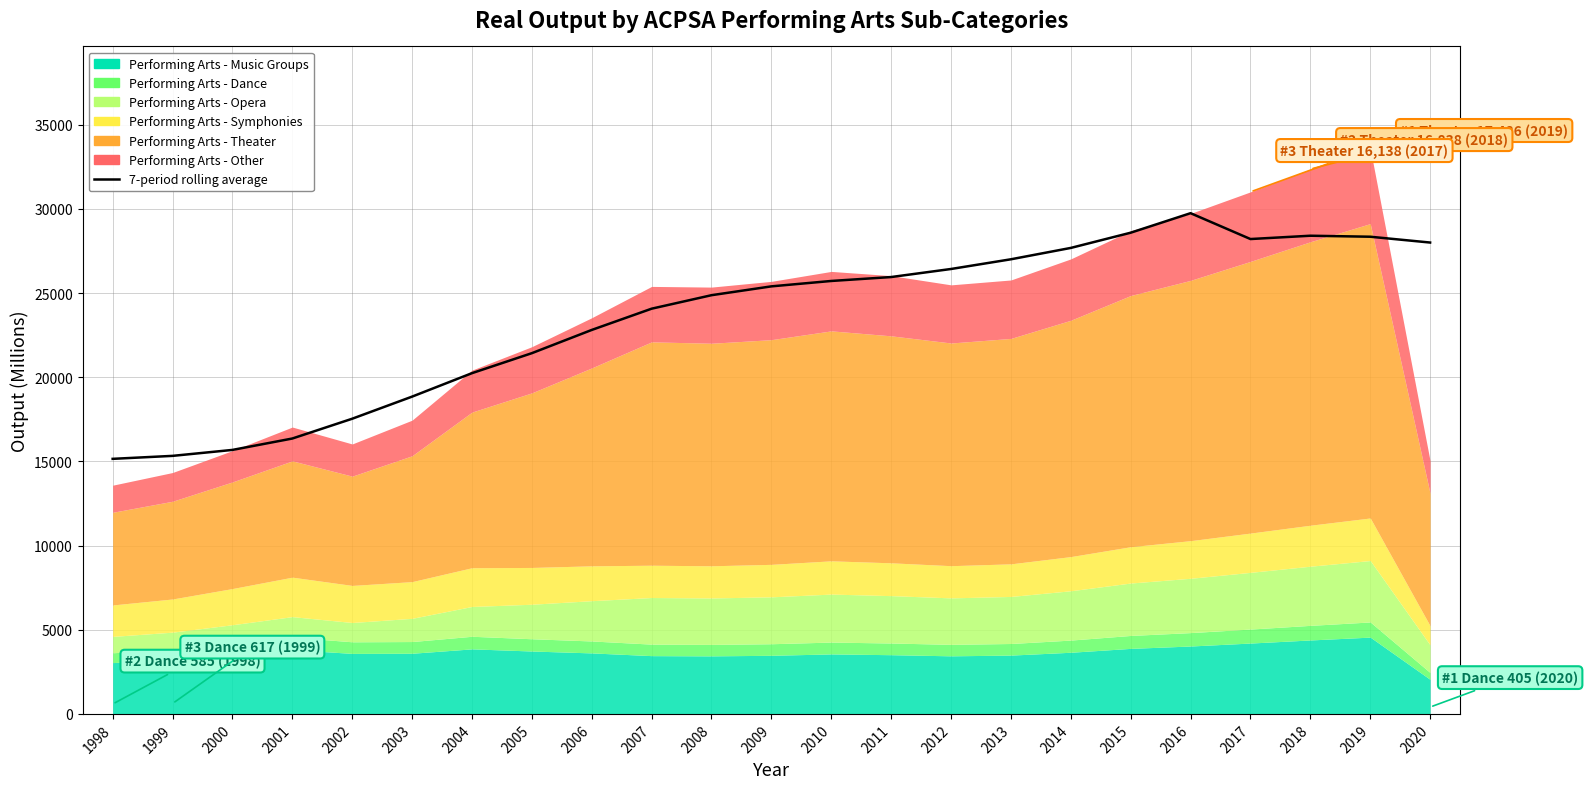

Reading right to left, extract all data points from this chart.

2020=27998.8	2019=28344.2	2018=28403.5	2017=28206.9	2016=29742.4	2015=28583.3	2014=27679.1	2013=27004.1	2012=26428.0	2011=25949.7	2010=25716.3	2009=25395.7	2008=24871.0	2007=24069.4	2006=22807.1	2005=21427.3	2004=20239.7	2003=18846.3	2002=17533.0	2001=16357.7	2000=15680.5	1999=15327.0	1998=15150.2